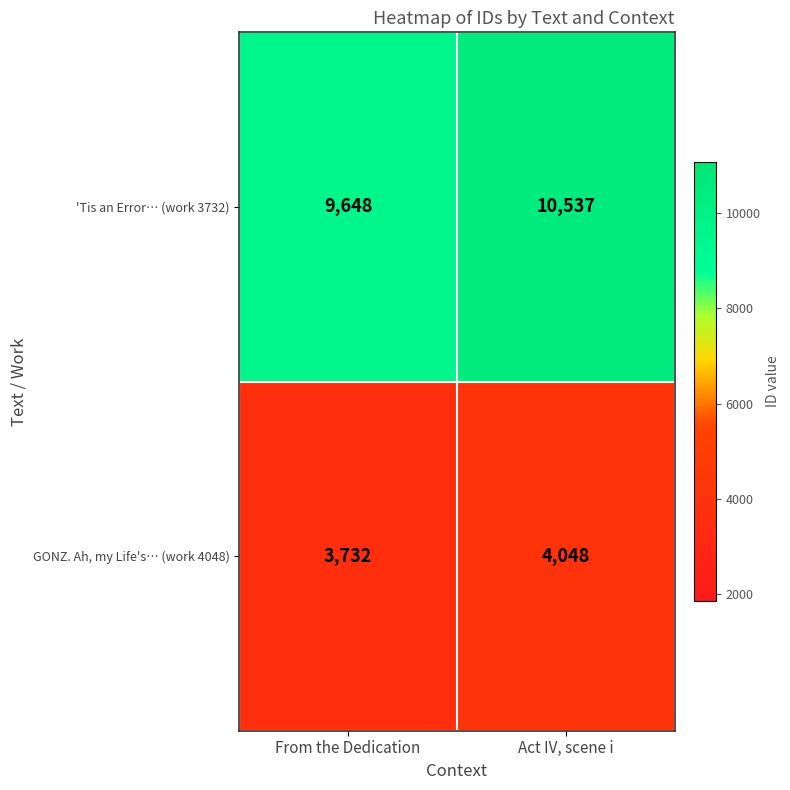

True or false: GONZ. Ah, my Life's… (work 4048) has a value of 6211 at Act IV, scene i.

False